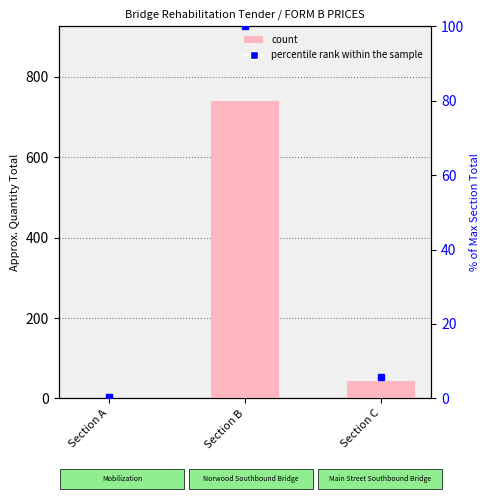

How many categories are shown in the chart?

3